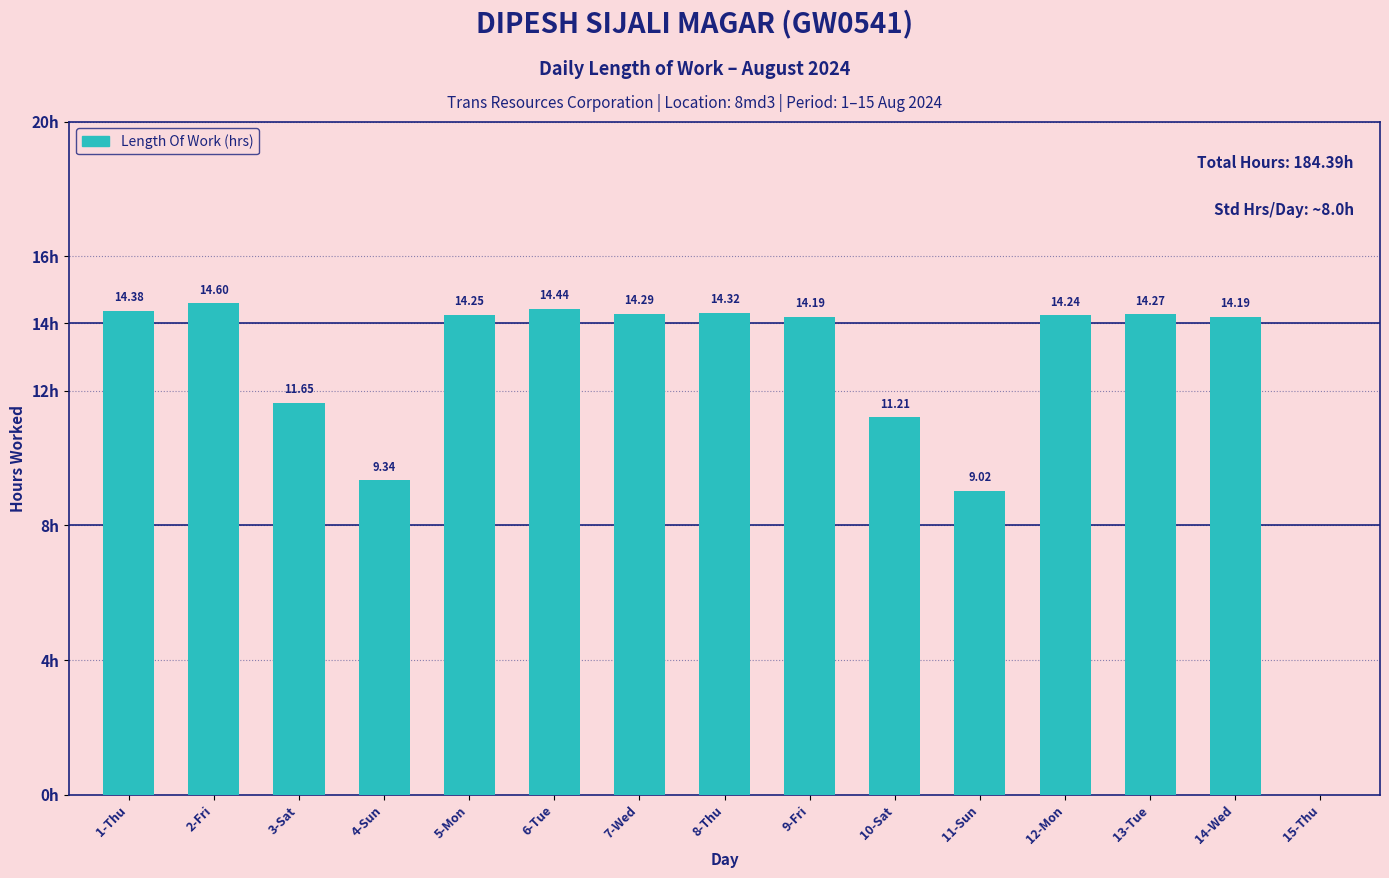

Between 15-Thu and 9-Fri, which is larger?

9-Fri